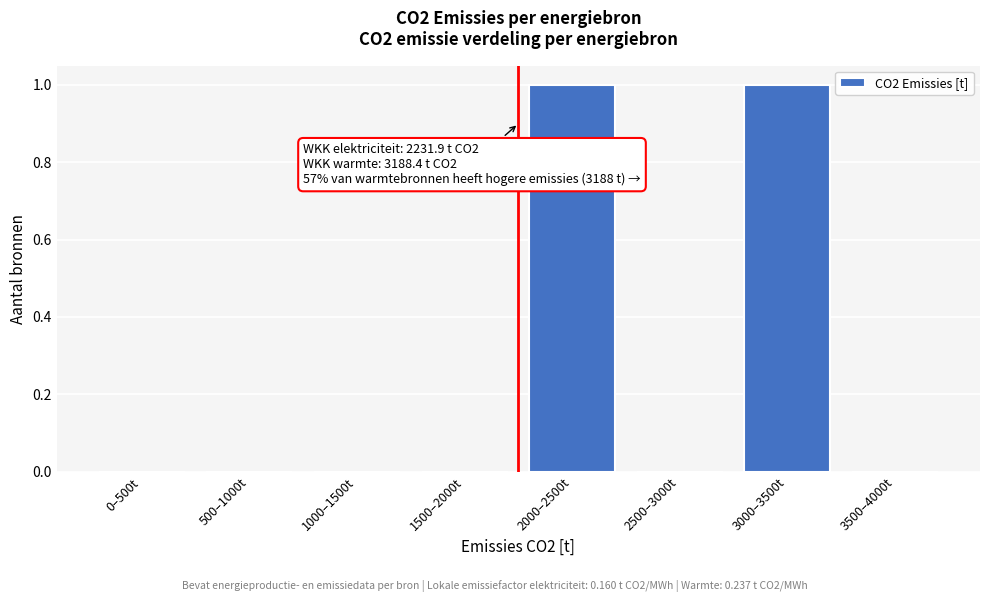

Reading right to left, what are all the values shown in this chart?

3500–4000t=0	3000–3500t=1	2500–3000t=0	2000–2500t=1	1500–2000t=0	1000–1500t=0	500–1000t=0	0–500t=0